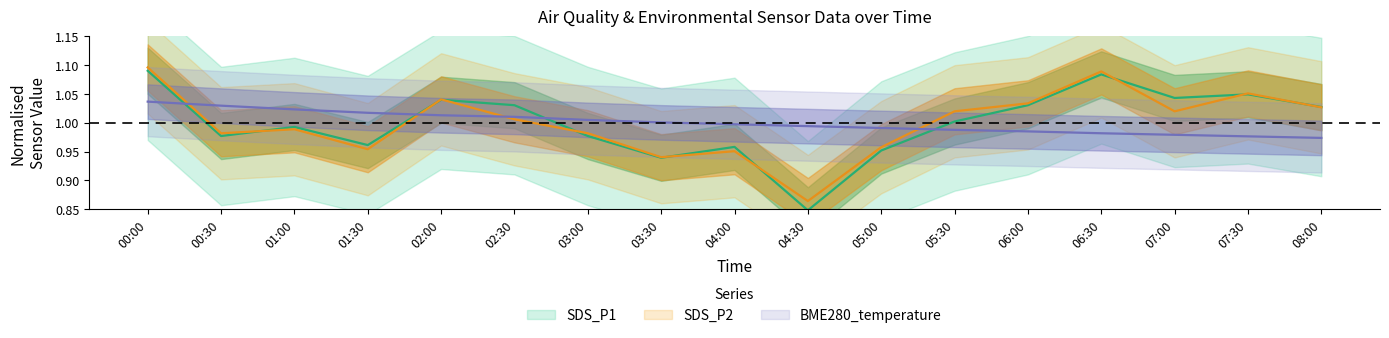

What is the value of the BME280_temperature point at the 8th from the left?

1.0